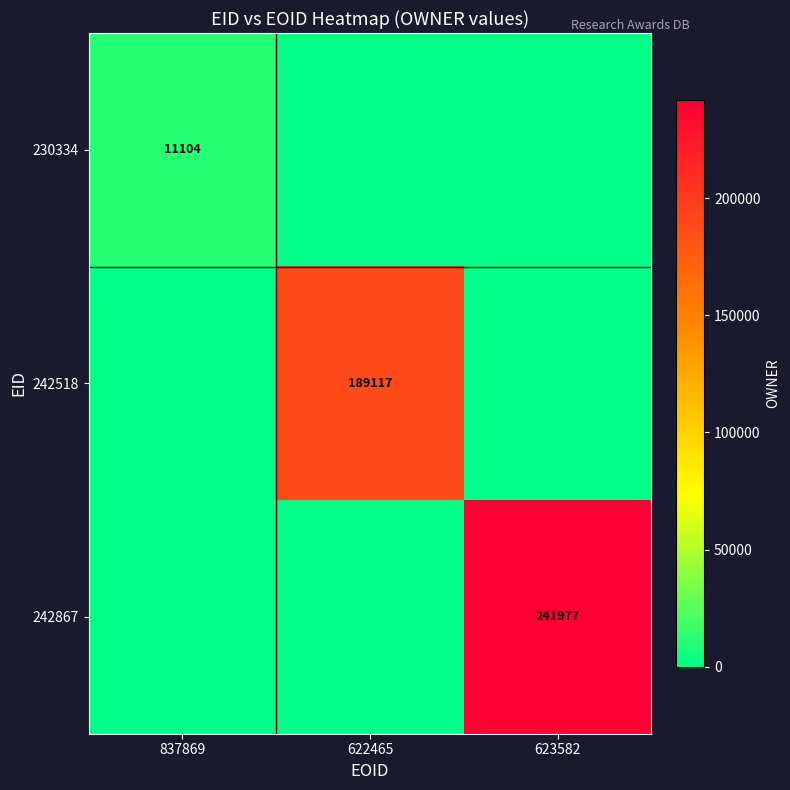

True or false: 242867 has a value of 320155 at 623582.

False